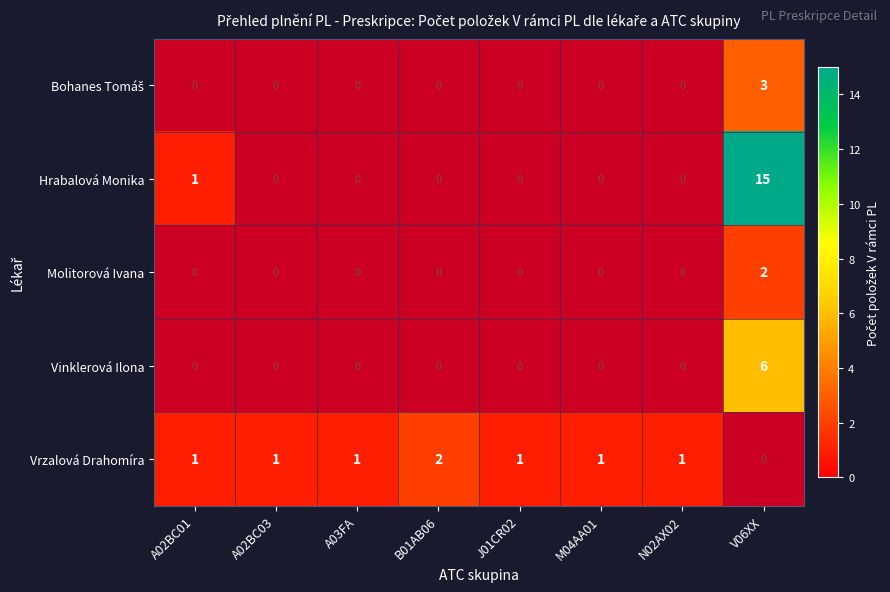

At which category does the chart reach its minimum across all series?

A02BC01